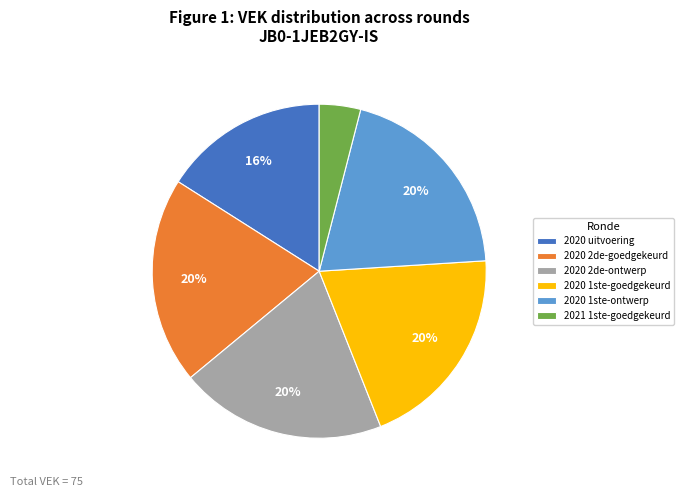

To the nearest percent, what portion does 2020 2de-goedgekeurd represent?

20%